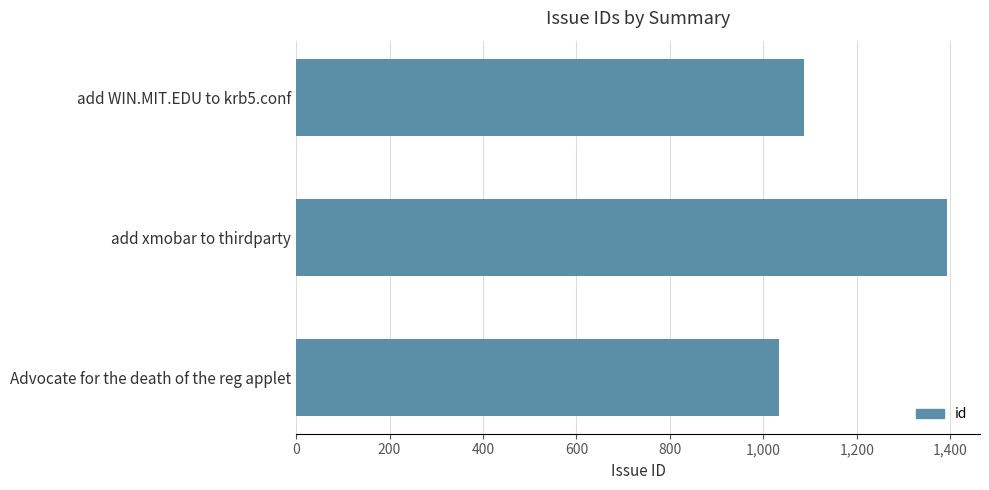

How many data points does each series have?

3